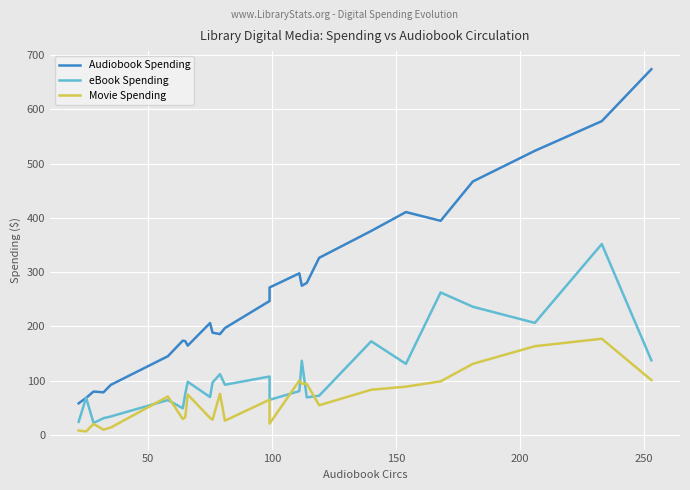

At how many categories does at least one series exceed 238?

13